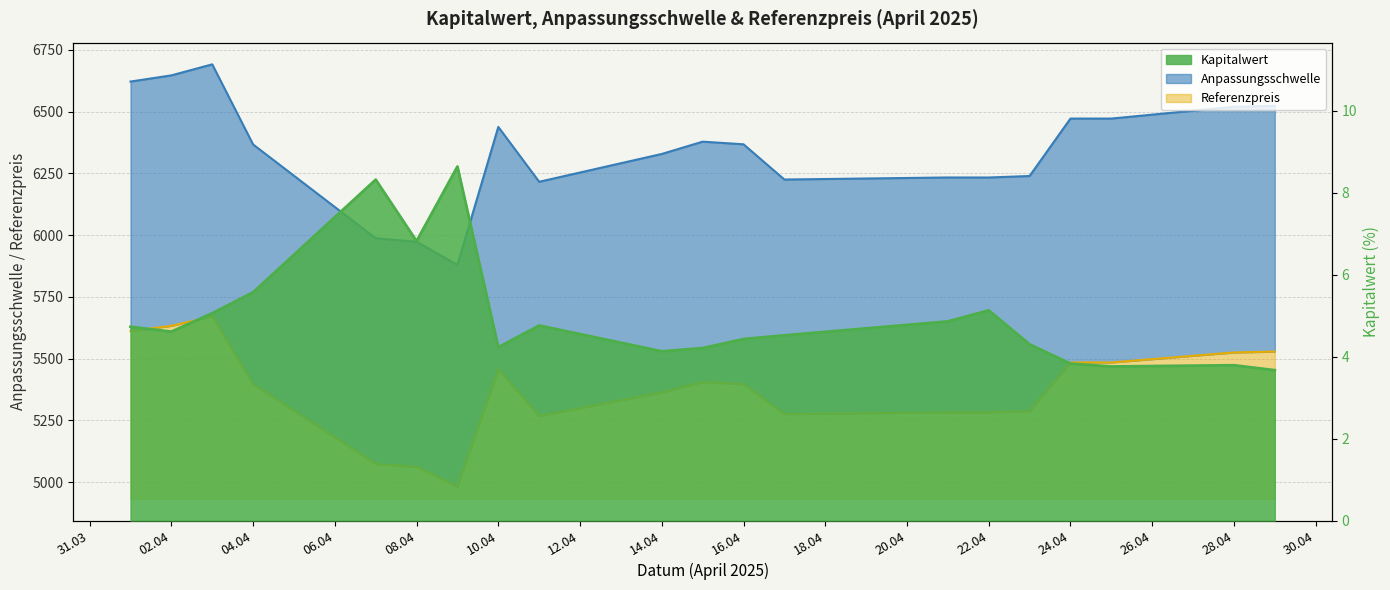

Which has a higher value, 2025-04-03 or 2025-04-01?

2025-04-03